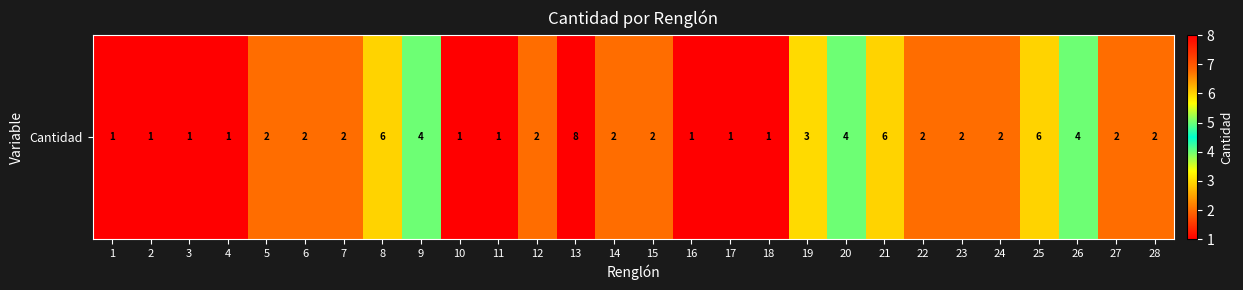

Reading left to right, extract all data points from this chart.

1=1	2=1	3=1	4=1	5=2	6=2	7=2	8=6	9=4	10=1	11=1	12=2	13=8	14=2	15=2	16=1	17=1	18=1	19=3	20=4	21=6	22=2	23=2	24=2	25=6	26=4	27=2	28=2